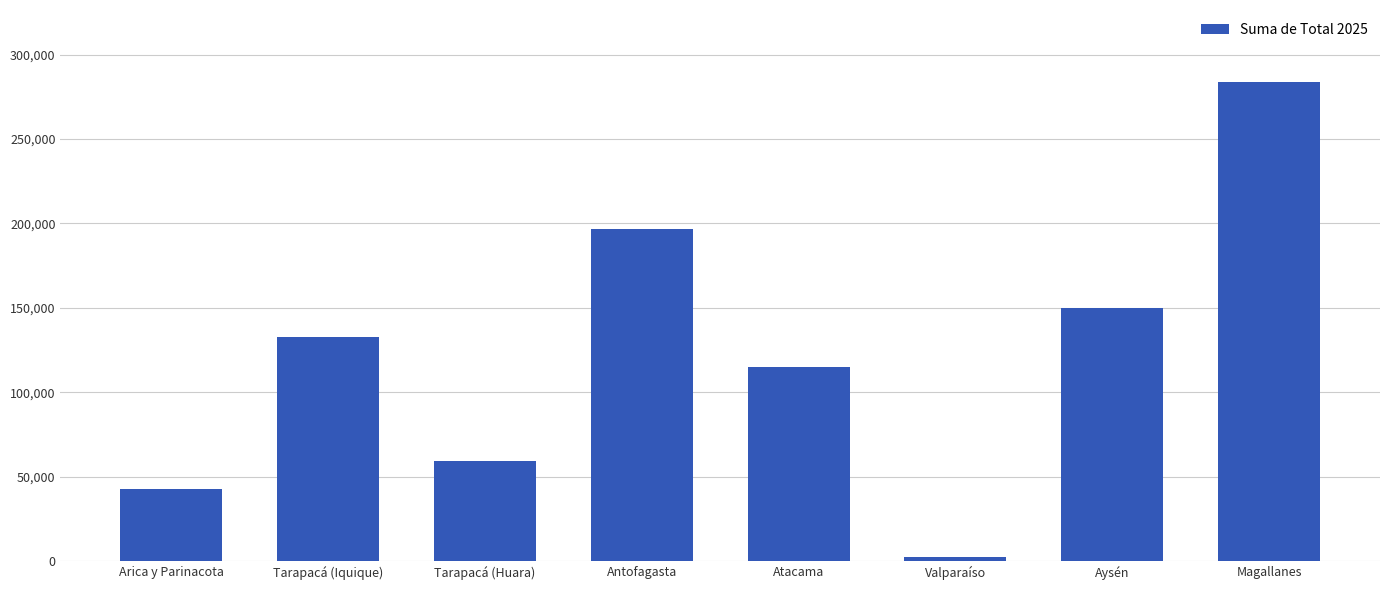

What is the sum of the values at Atacama and Arica y Parinacota?

157231.7